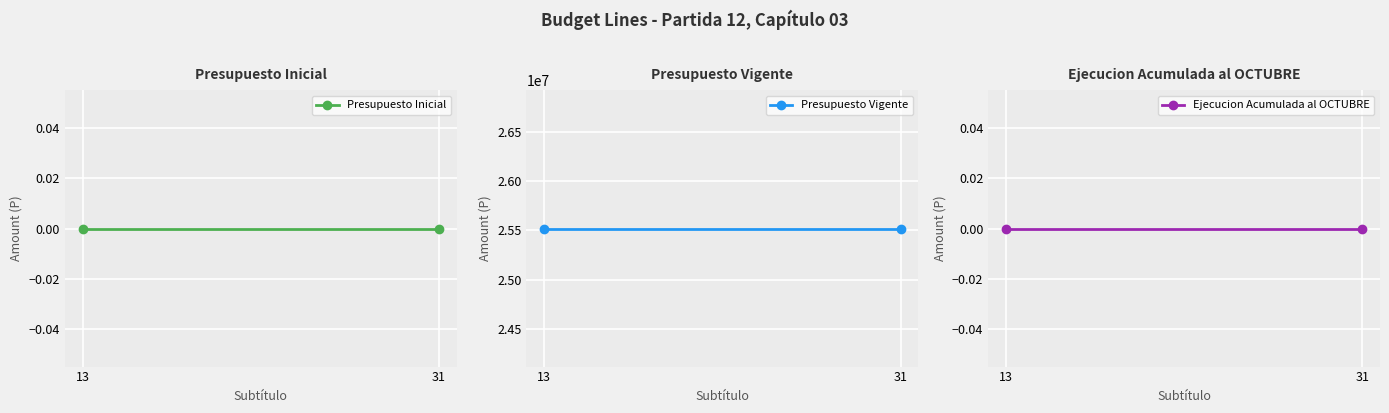

Reading left to right, what are all the values shown in this chart?

Presupuesto Inicial: 13=0	31=0
Presupuesto Vigente: 13=25519337	31=25519337
Ejecucion Acumulada al OCTUBRE: 13=0	31=0